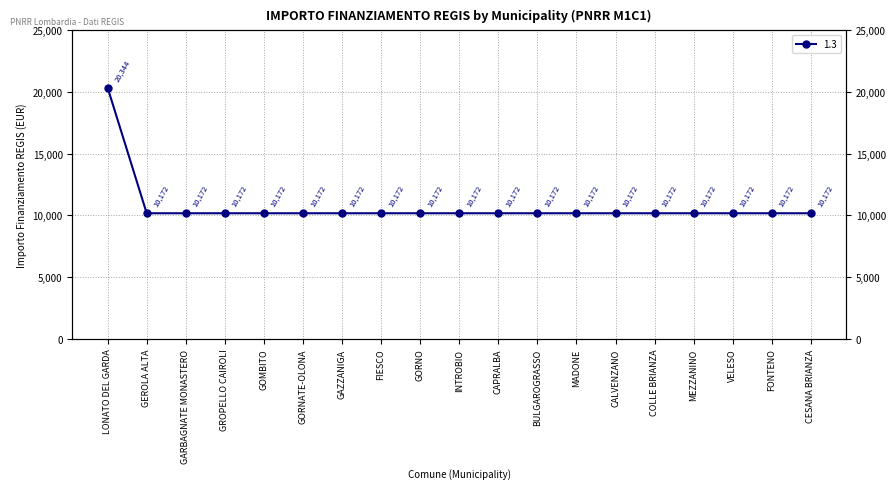

The chart shows a value of 2412 at GROPELLO CAIROLI. True or false?

False